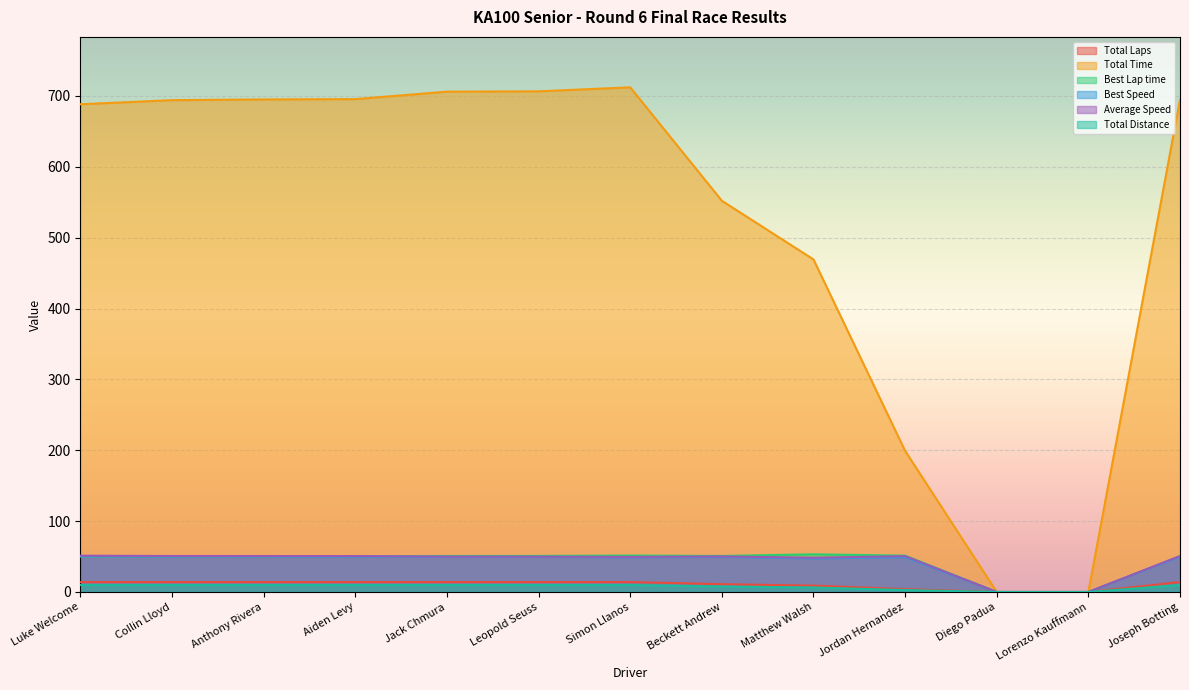

True or false: Best Lap time and Total Time cross at least once.

False